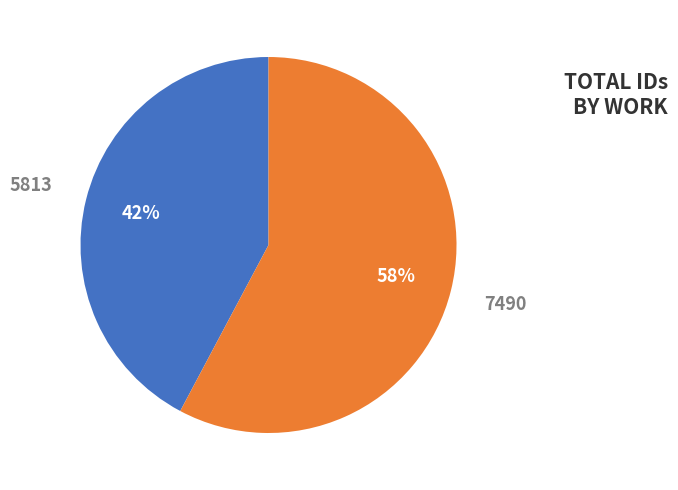

Which has a higher value, 5813 or 7490?

7490